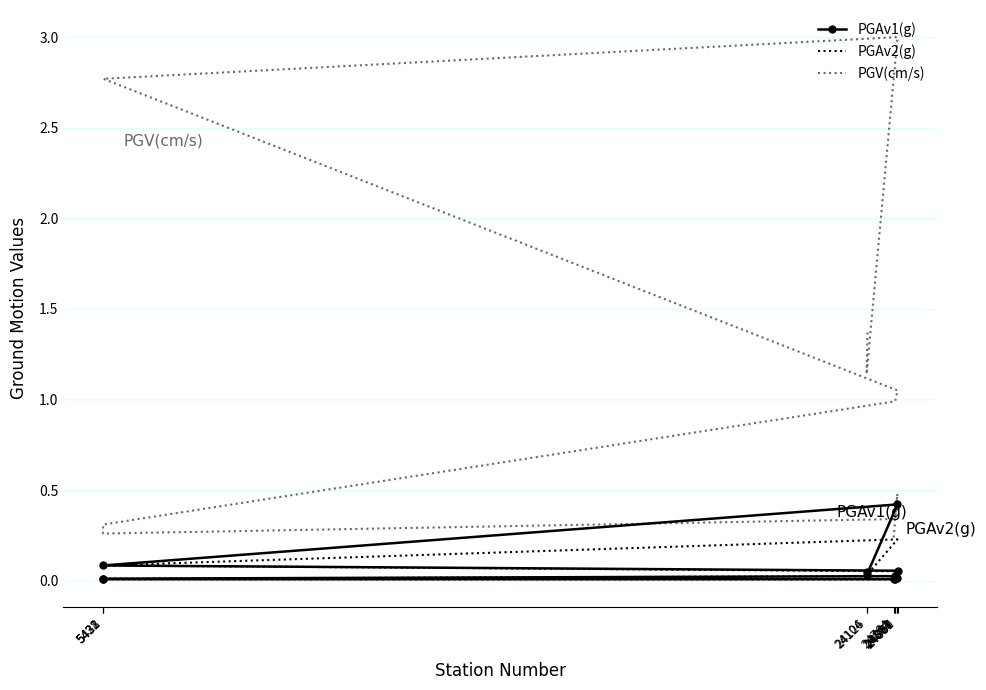

What is the sum of all PGAv2(g) values?

0.5